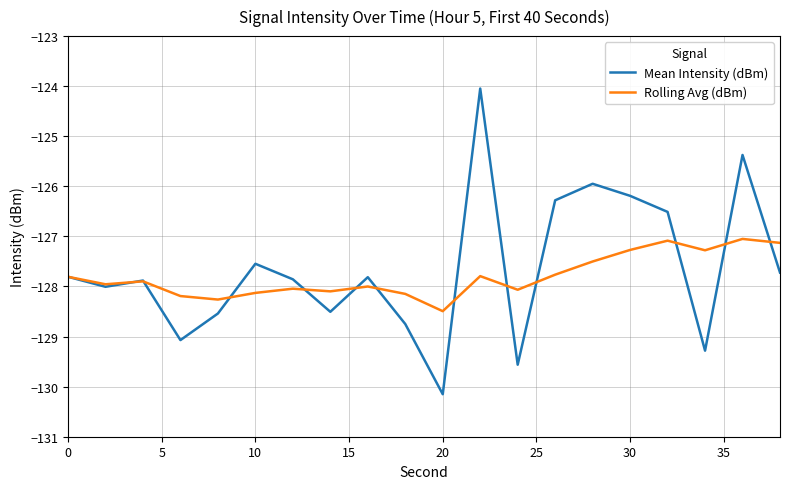

Which series has the widest spread of values?

Mean Intensity (dBm)